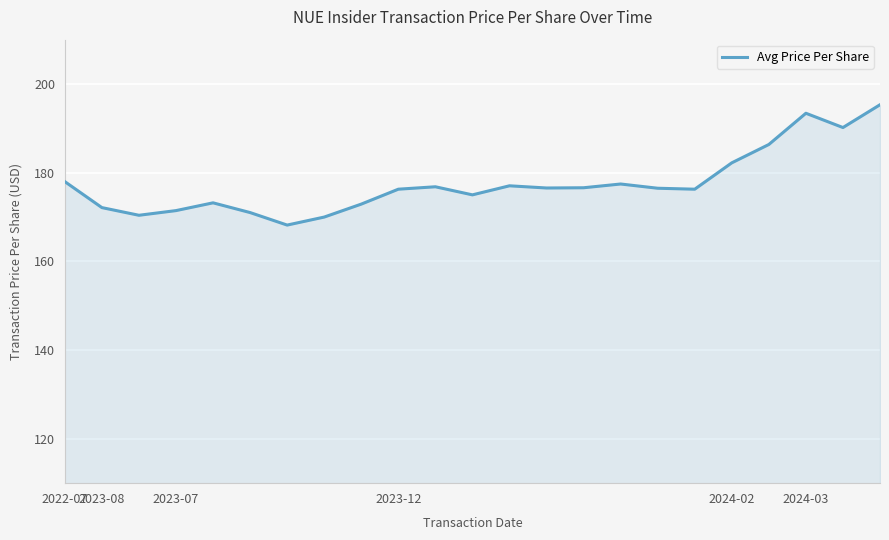

What is the difference between the maximum and minimum values?

27.1